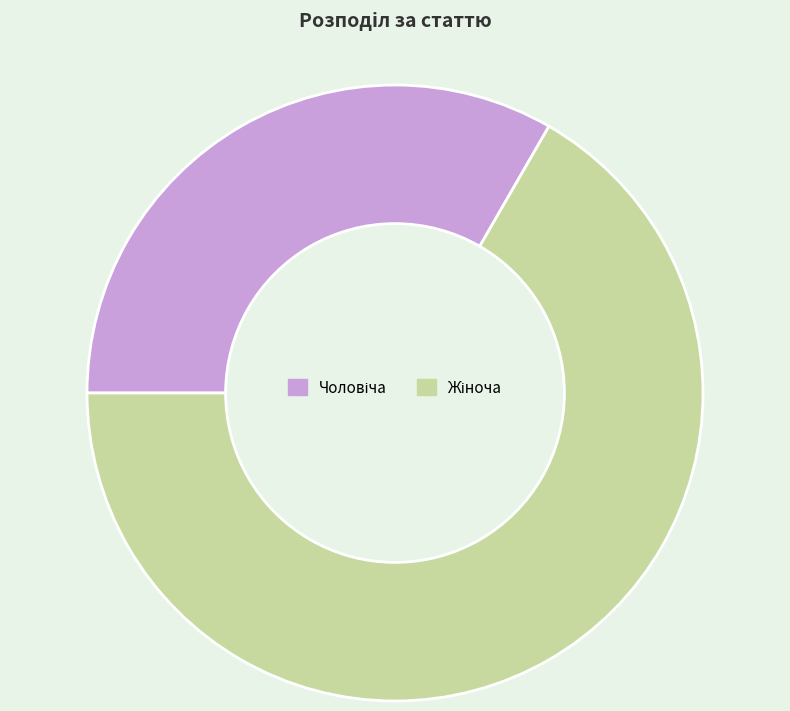

Is there any slice that represents more than half of the pie?

Yes